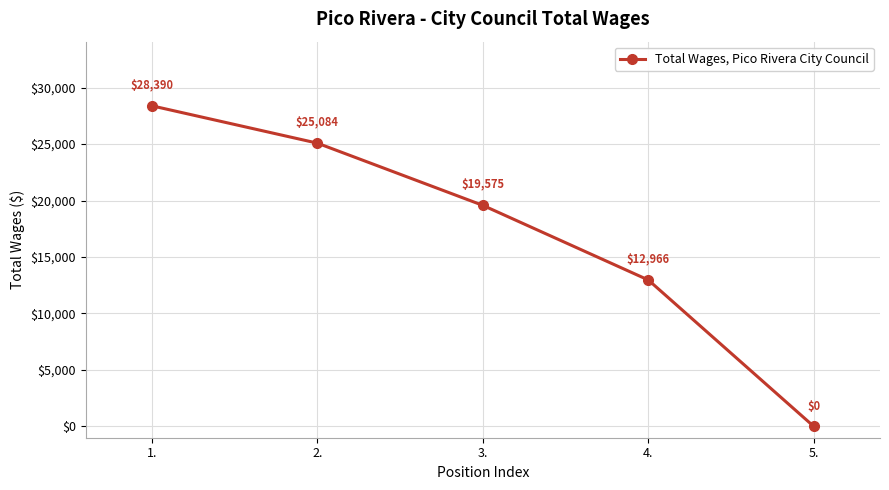

Read the value at 2., to the nearest 50.

25100